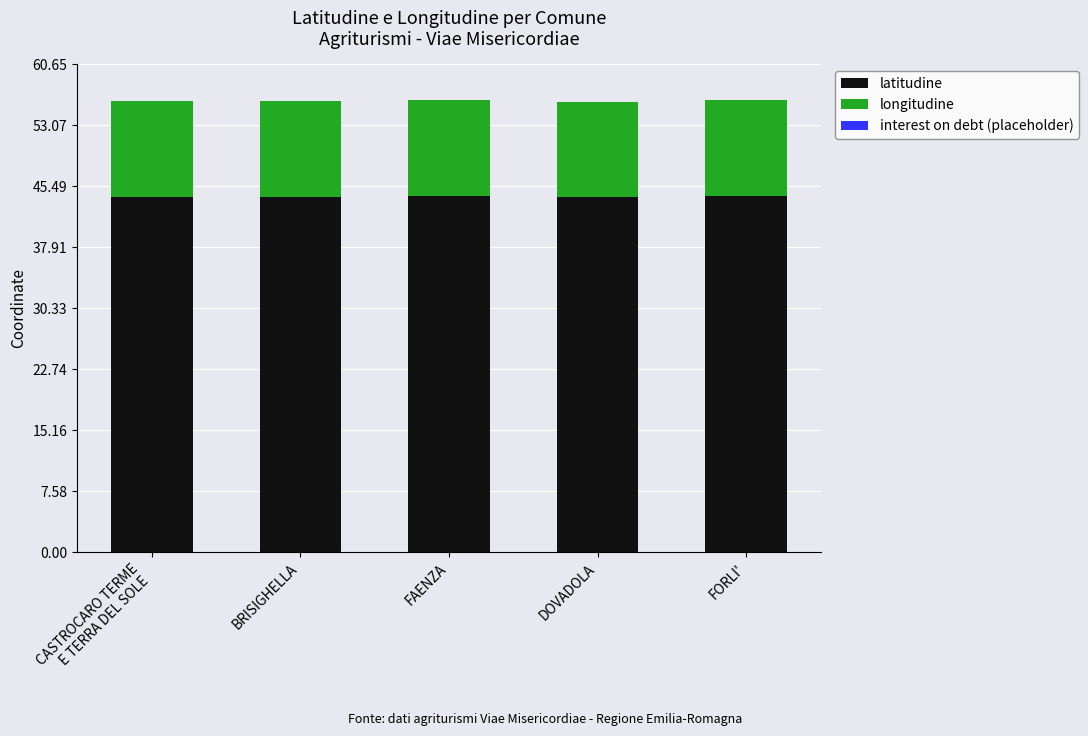

True or false: latitudine has a value of 44.2 at FORLI'.

True